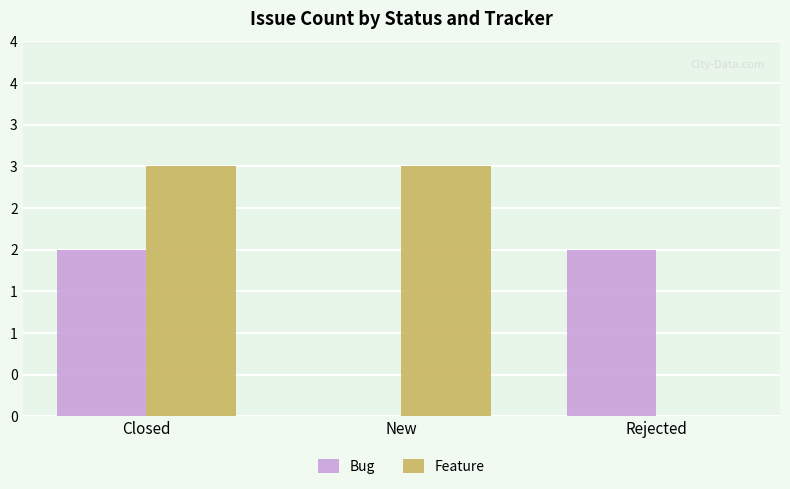

What are all the series names shown in the legend?

Bug, Feature